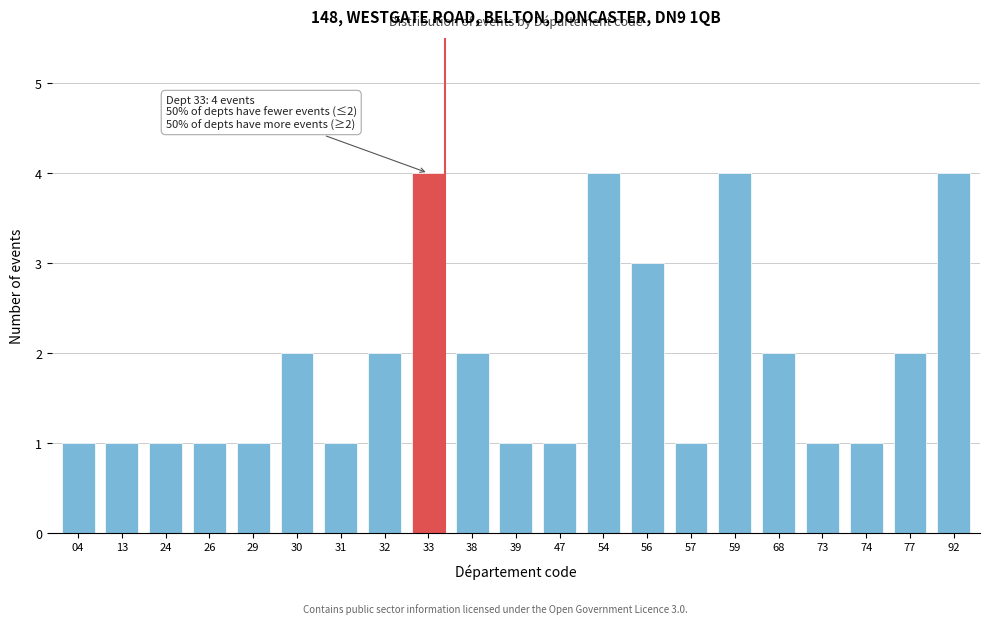

Reading left to right, what are all the values shown in this chart?

04=1	13=1	24=1	26=1	29=1	30=2	31=1	32=2	33=4	38=2	39=1	47=1	54=4	56=3	57=1	59=4	68=2	73=1	74=1	77=2	92=4